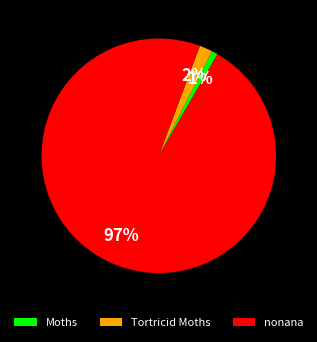

Does Moths account for over 50% of the chart?

No